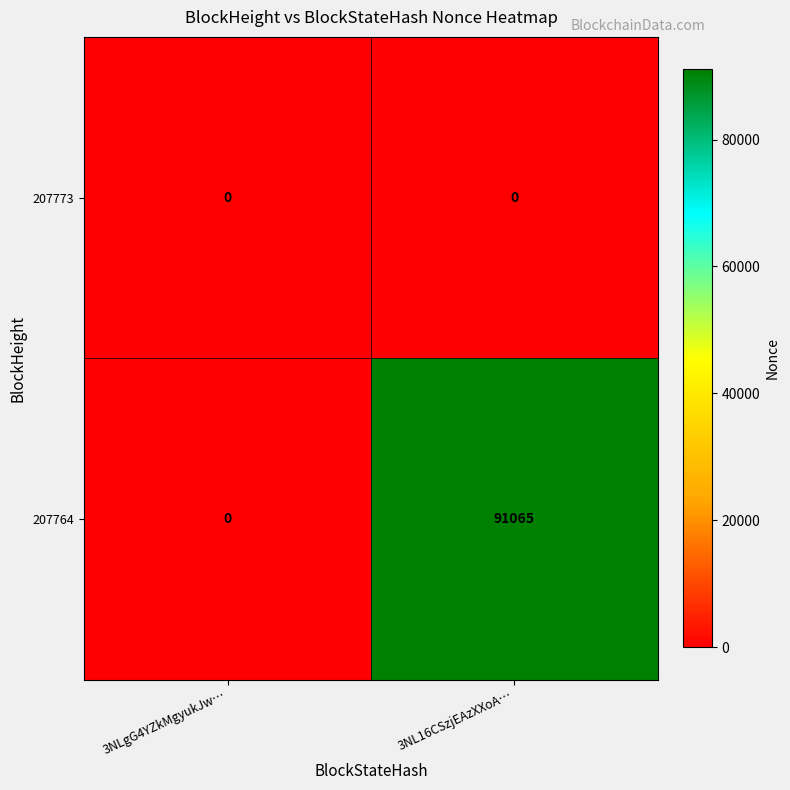

List the series in order of their peak value, highest first.

207764, 207773